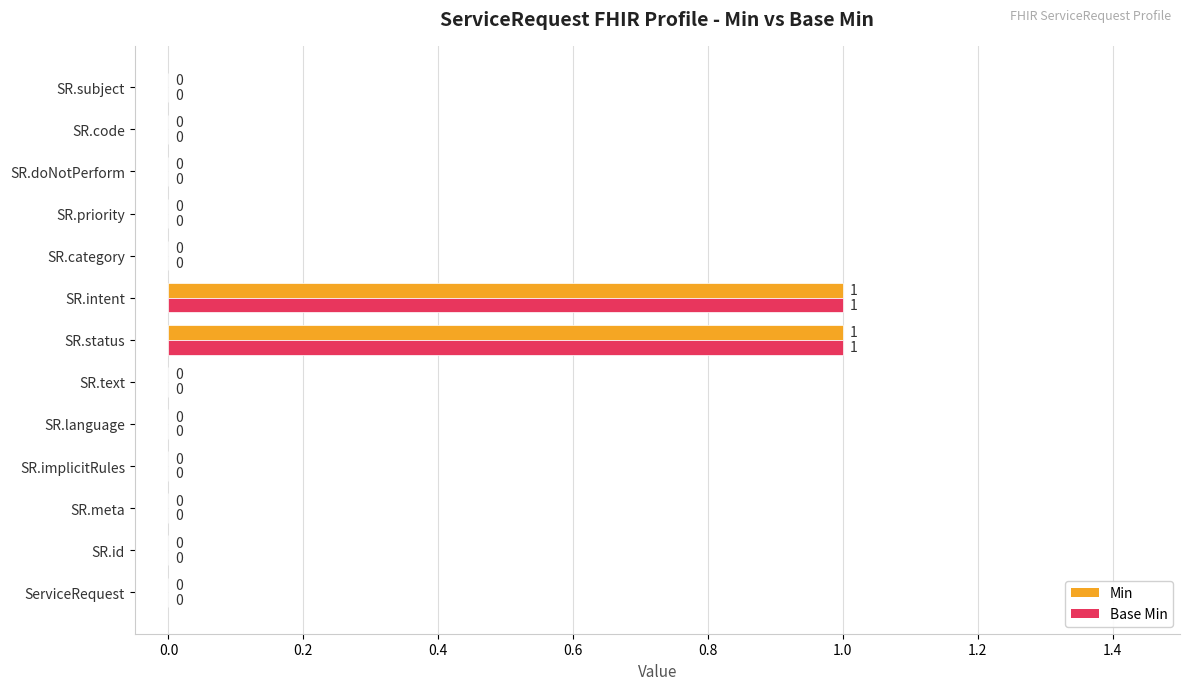

The Min series shows 1 at ServiceRequest. True or false?

False